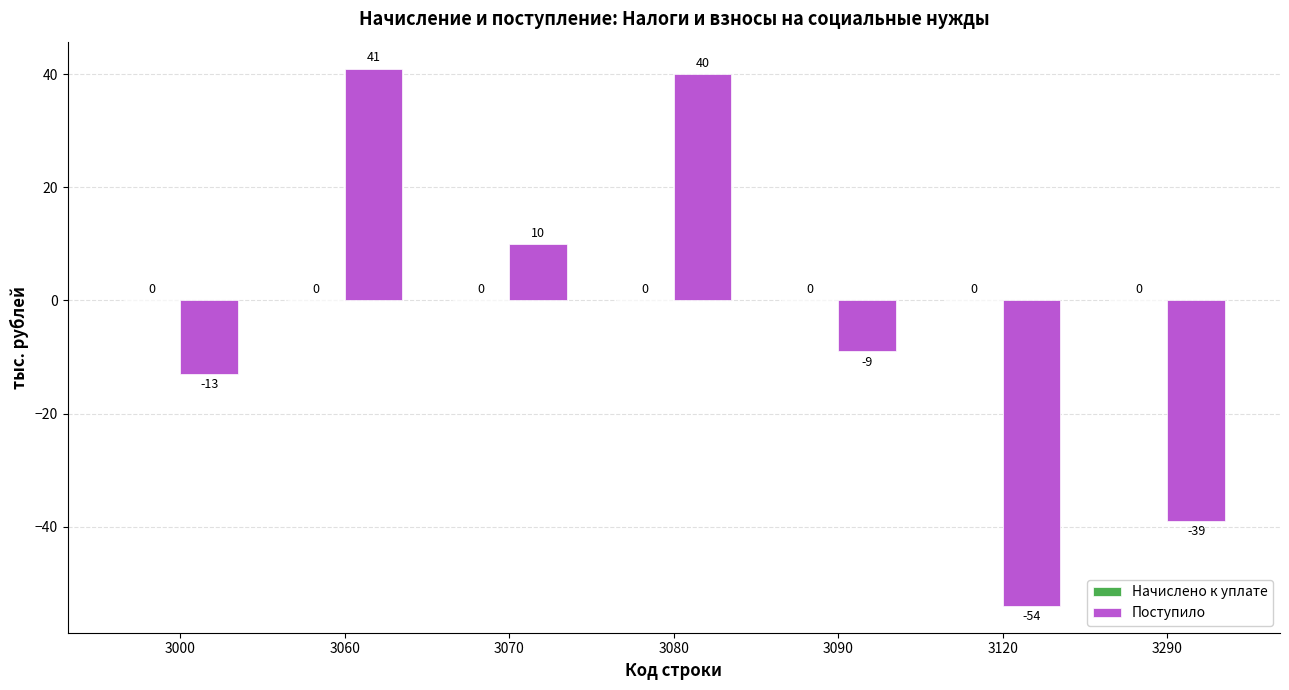

What is the average value?

-3